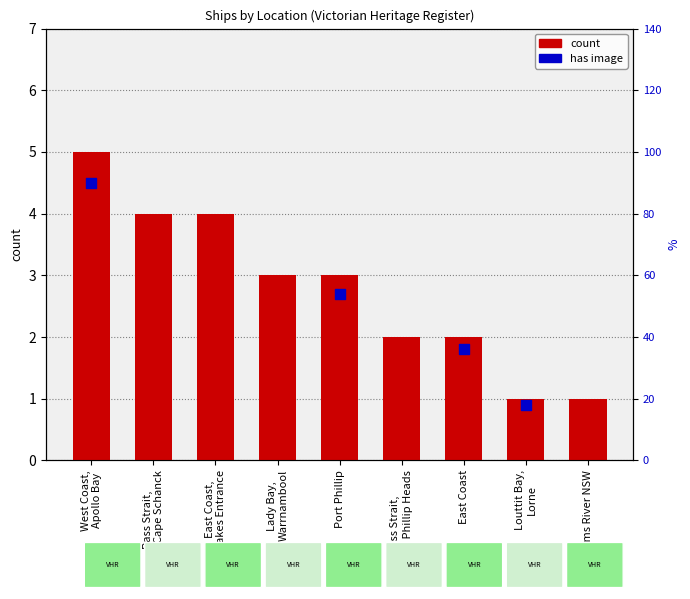

Which has a higher value, Port Phillip or Bass Strait,
off Port Phillip Heads?

Port Phillip